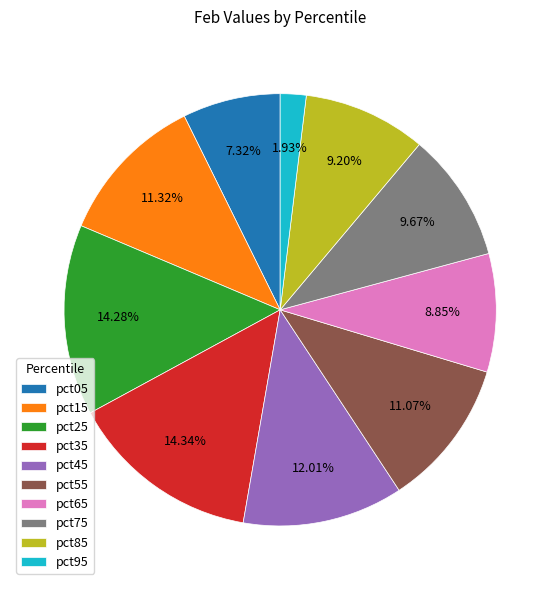

Does pct25 account for over 50% of the chart?

No